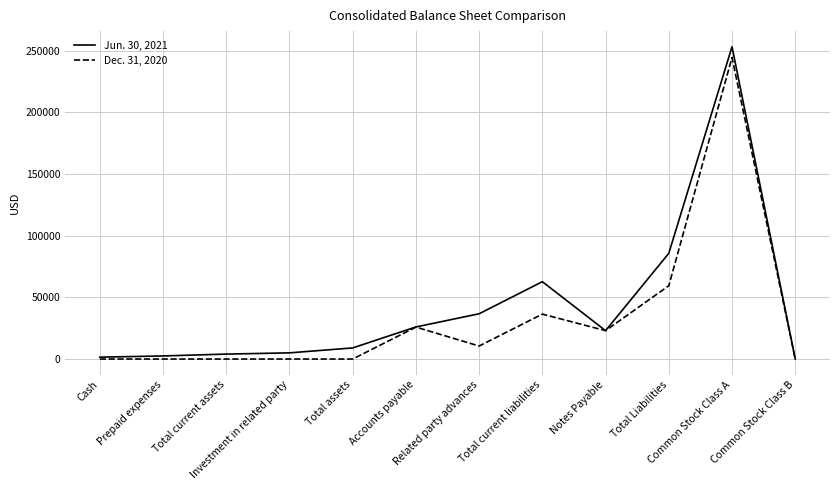

What is the spread (max minus min) of values at Prepaid expenses?

2500